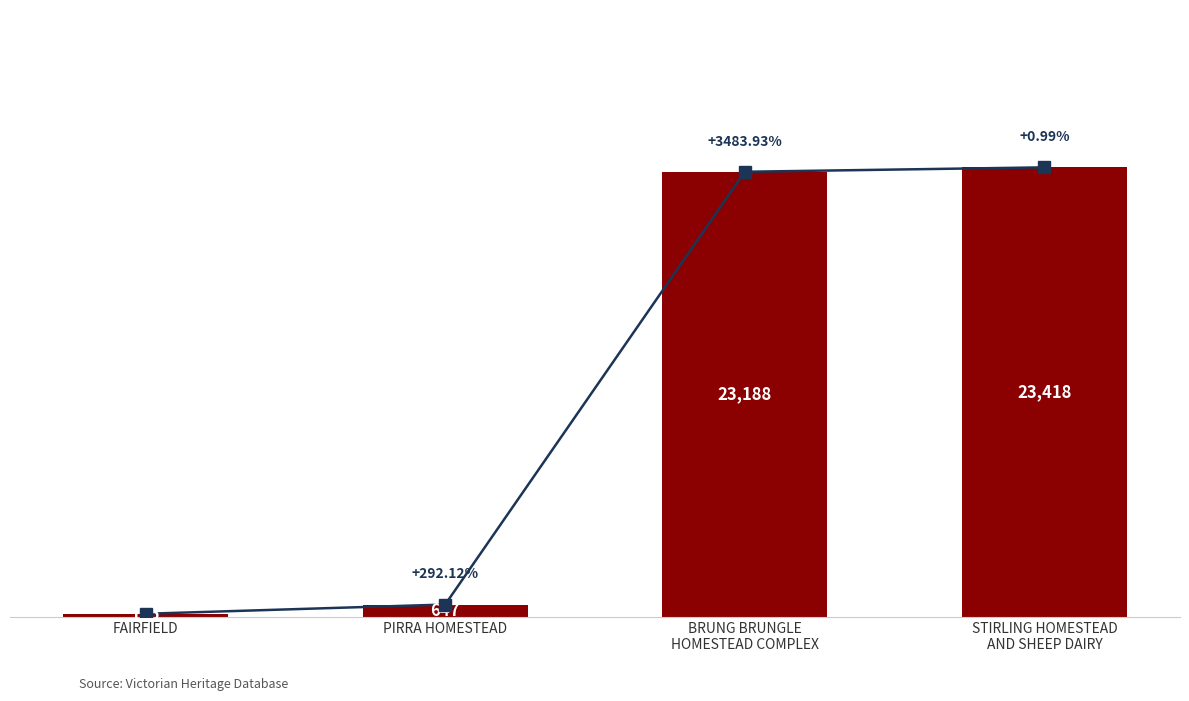

List the labels in order of value, smallest first.

FAIRFIELD, PIRRA HOMESTEAD, BRUNG BRUNGLE
HOMESTEAD COMPLEX, STIRLING HOMESTEAD
AND SHEEP DAIRY